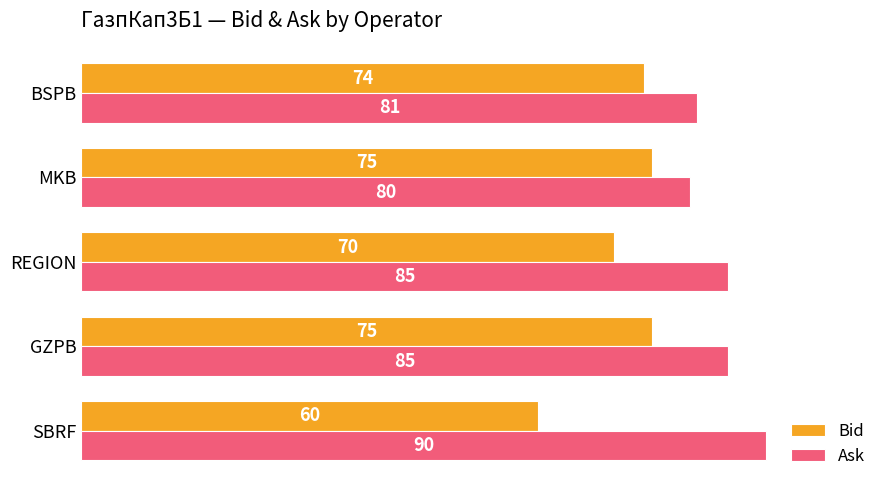

Rank the series by their maximum value, from lowest to highest.

Bid, Ask